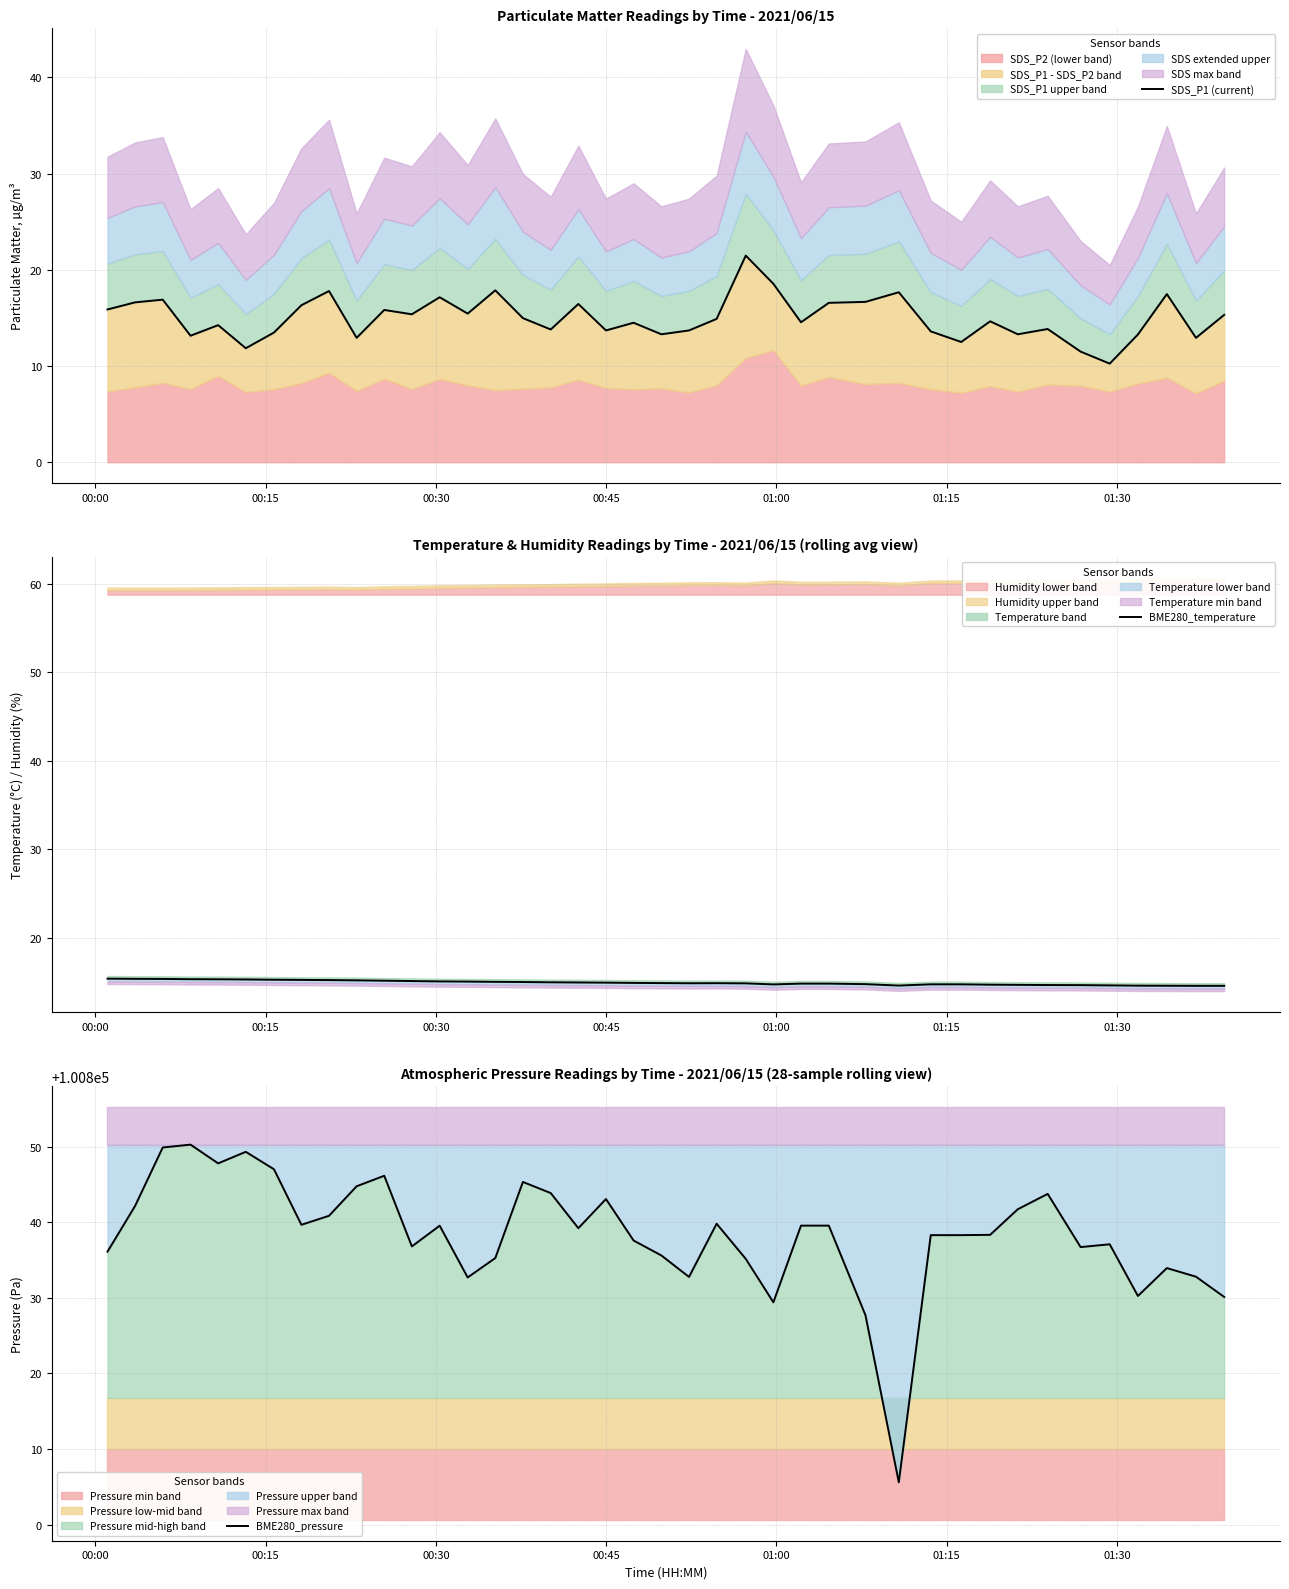

Reading right to left, what are all the values shown in this chart?

SDS_P1 (current): 15.3	12.9	17.5	13.3	10.2	11.5	13.8	13.3	14.7	12.5	13.6	17.7	16.7	16.6	14.6	18.6	21.5	14.9	13.7	13.3	14.5	13.7	16.4	13.8	15.0	17.9	15.4	17.1	15.4	15.8	12.9	17.8	16.3	13.5	11.8	14.2	13.2	16.9	16.6	15.9
BME280_temperature: 14.6	14.6	14.6	14.6	14.6	14.6	14.7	14.7	14.7	14.7	14.7	14.6	14.8	14.8	14.8	14.7	14.8	14.9	14.8	14.9	14.9	14.9	14.9	15.0	15.0	15.0	15.0	15.1	15.1	15.1	15.2	15.2	15.2	15.2	15.3	15.3	15.3	15.3	15.3	15.4
BME280_pressure: 100830.1	100832.8	100833.9	100830.2	100837.1	100836.7	100843.8	100841.7	100838.3	100838.3	100838.3	100805.6	100827.7	100839.6	100839.6	100829.4	100835.2	100839.8	100832.8	100835.6	100837.6	100843.1	100839.2	100843.9	100845.3	100835.3	100832.7	100839.6	100836.8	100846.2	100844.8	100840.9	100839.7	100847.0	100849.3	100847.8	100850.3	100849.9	100842.2	100836.1